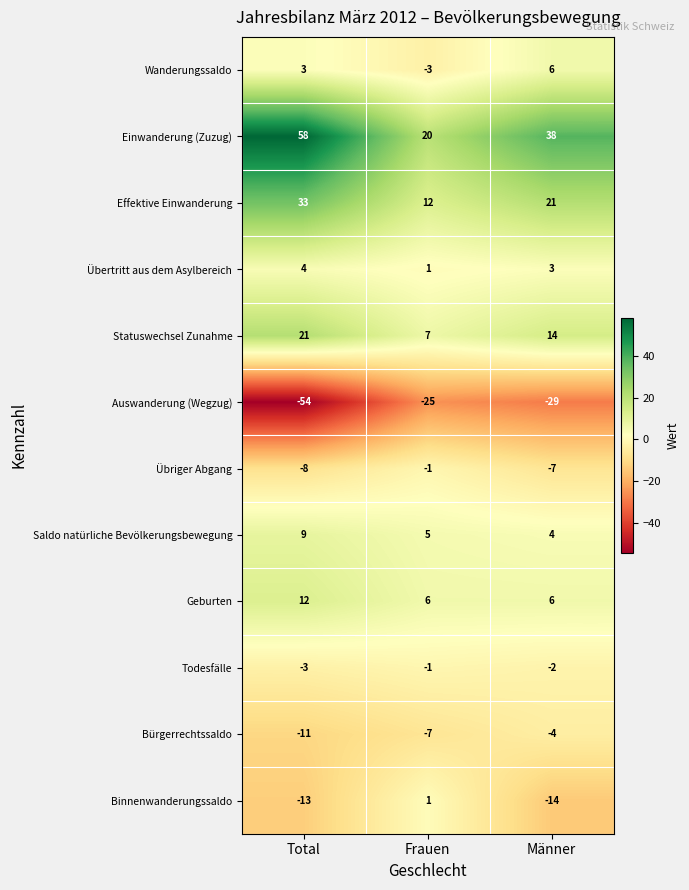

The value of Binnenwanderungssaldo at Frauen is 1. True or false?

True